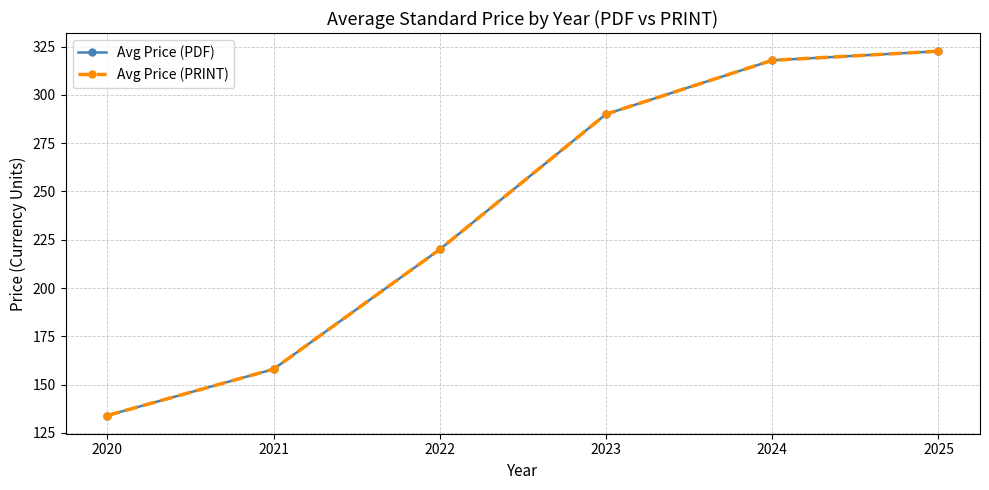

Rank the categories by Avg Price (PRINT) value from lowest to highest.

2020, 2021, 2022, 2023, 2024, 2025